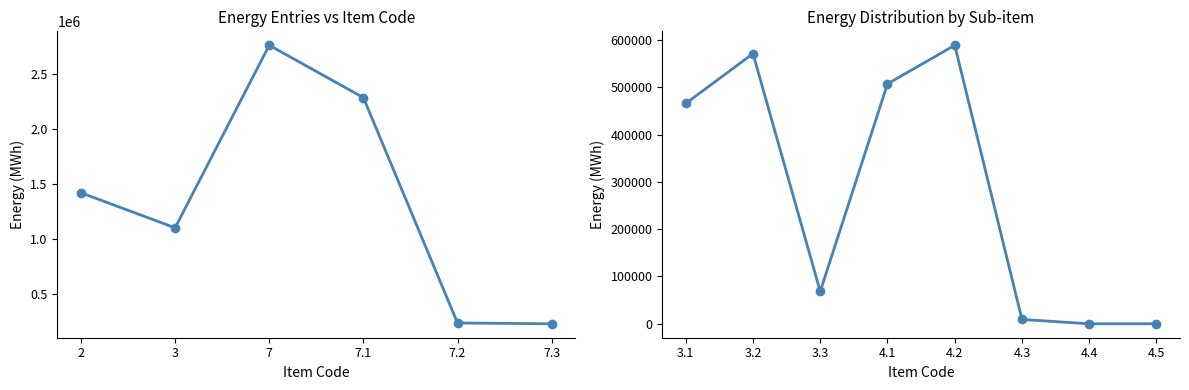

What is the average value?

276296